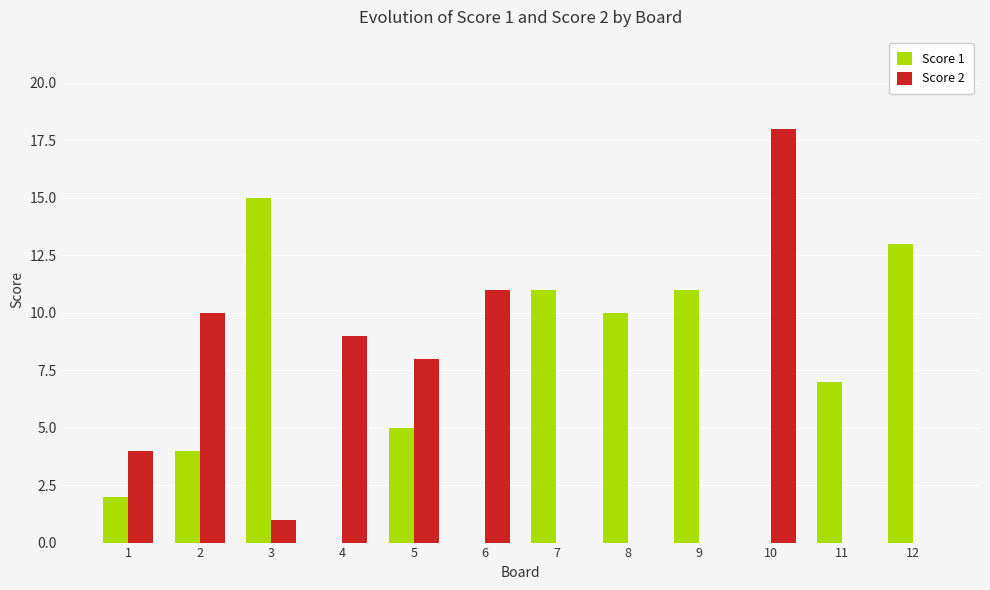

What is the sum of all Score 2 values?

61